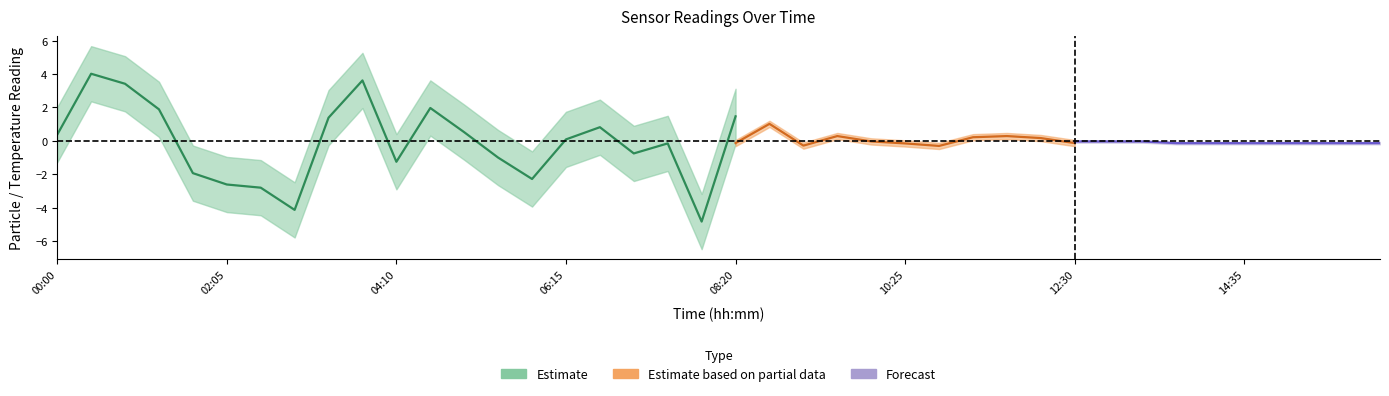

How many data points does each series have?

40